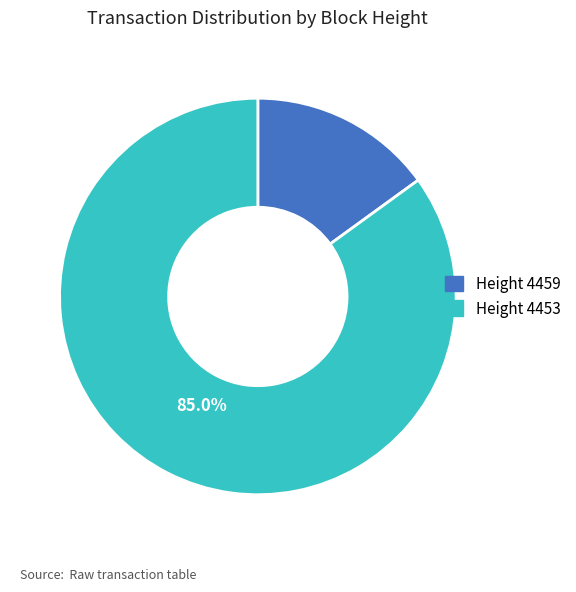

To the nearest percent, what is the difference between the largest and smallest slice percentages?

70%